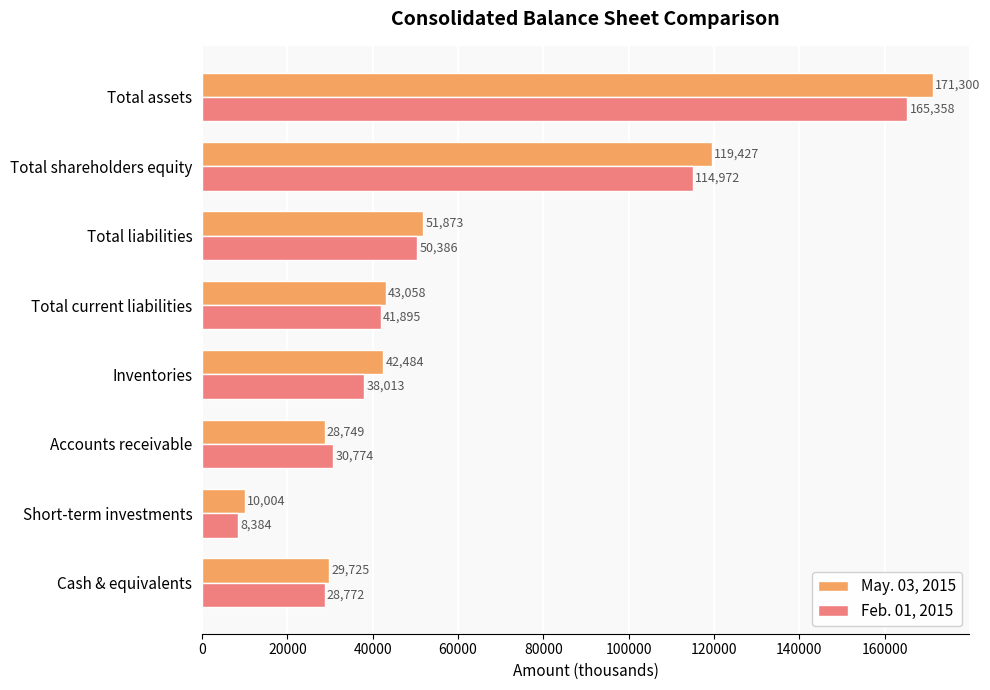

What is the lowest value of the May. 03, 2015 series?

10004